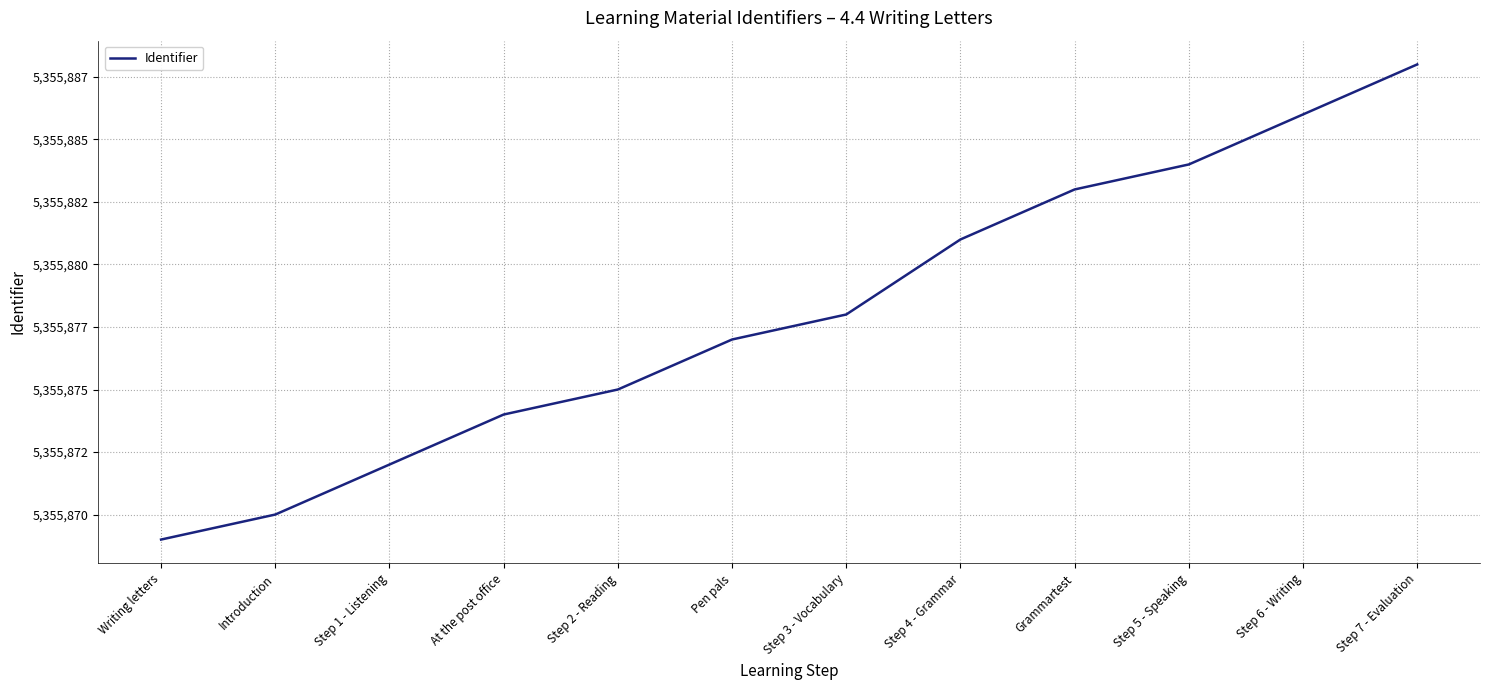

Which has a higher value, Step 6 - Writing or Step 7 - Evaluation?

Step 7 - Evaluation